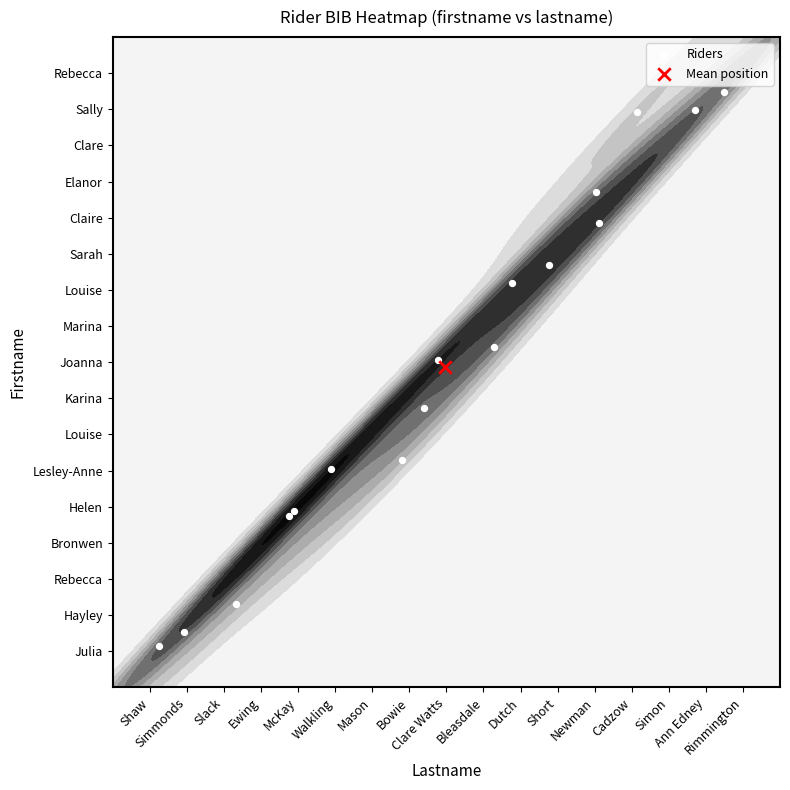

True or false: the data shows 21.0 at Newman.

False